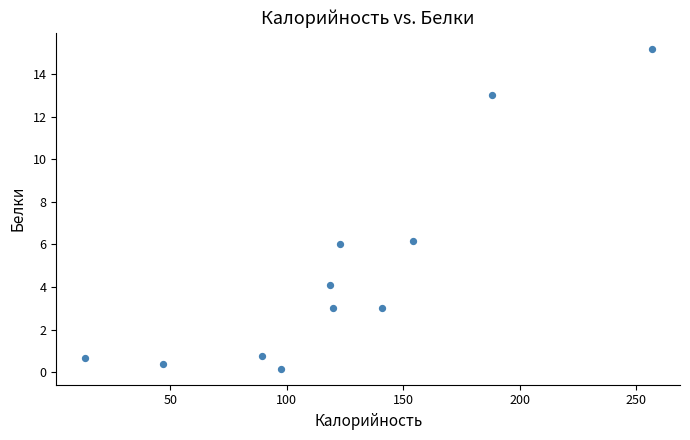

What is the range of Y values (max minus min)?

15.0